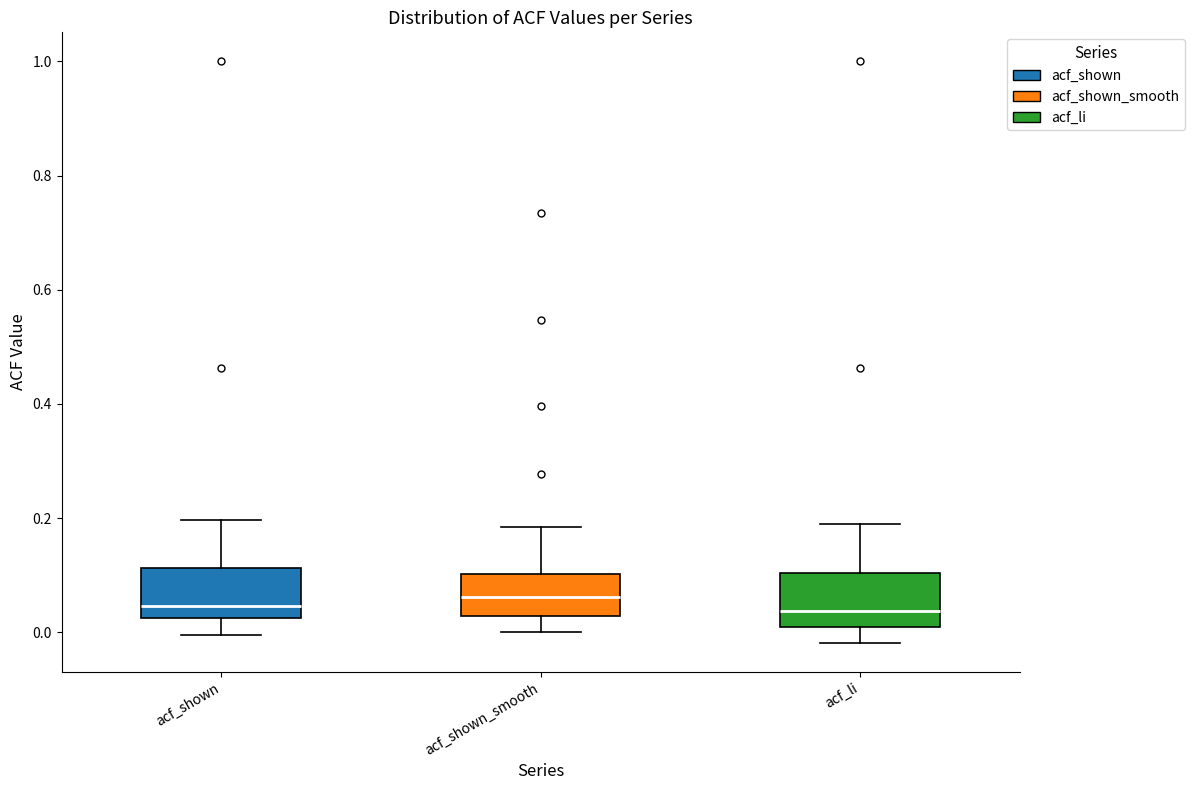

Reading left to right, read every box against the y-axis: the position of its median line, the range the box covers, and the ends of its whiskers. The values are not printed on the chart, so give them approximately, as read against the axis.

acf_shown: median 0.04, box 0.02 to 0.12, whiskers 0.00 to 0.20
acf_shown_smooth: median 0.06, box 0.02 to 0.10, whiskers 0.00 to 0.18
acf_li: median 0.04, box 0.02 to 0.10, whiskers -0.02 to 0.20